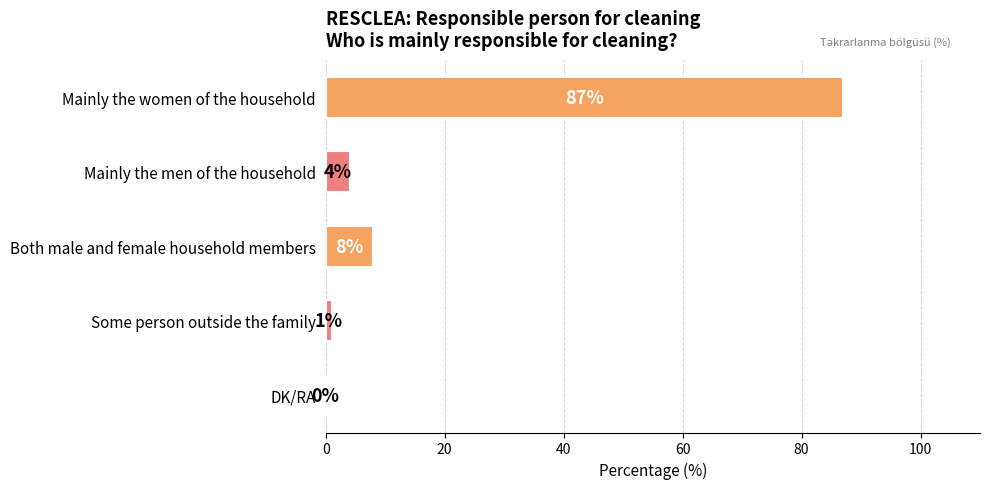

Are the bars horizontal?

Yes